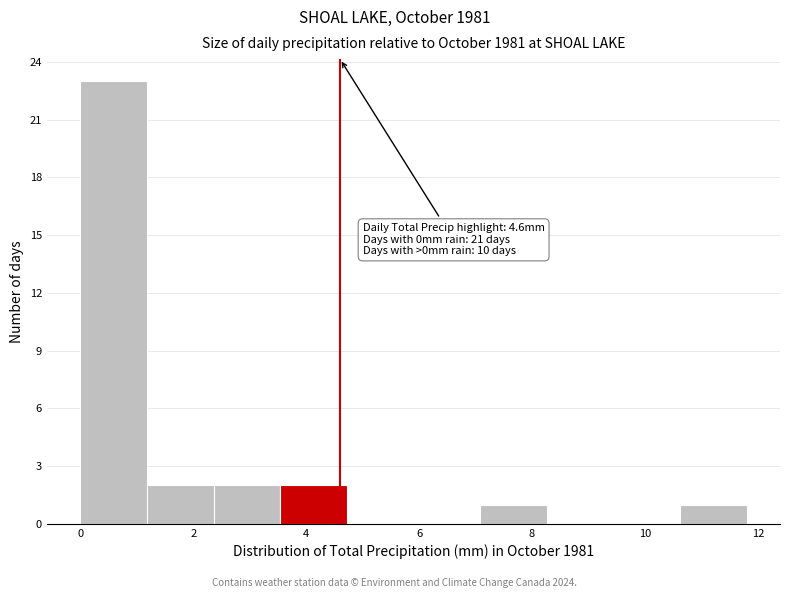

Over which range of the x-axis is the bar tallest?

0.00 to 1.18